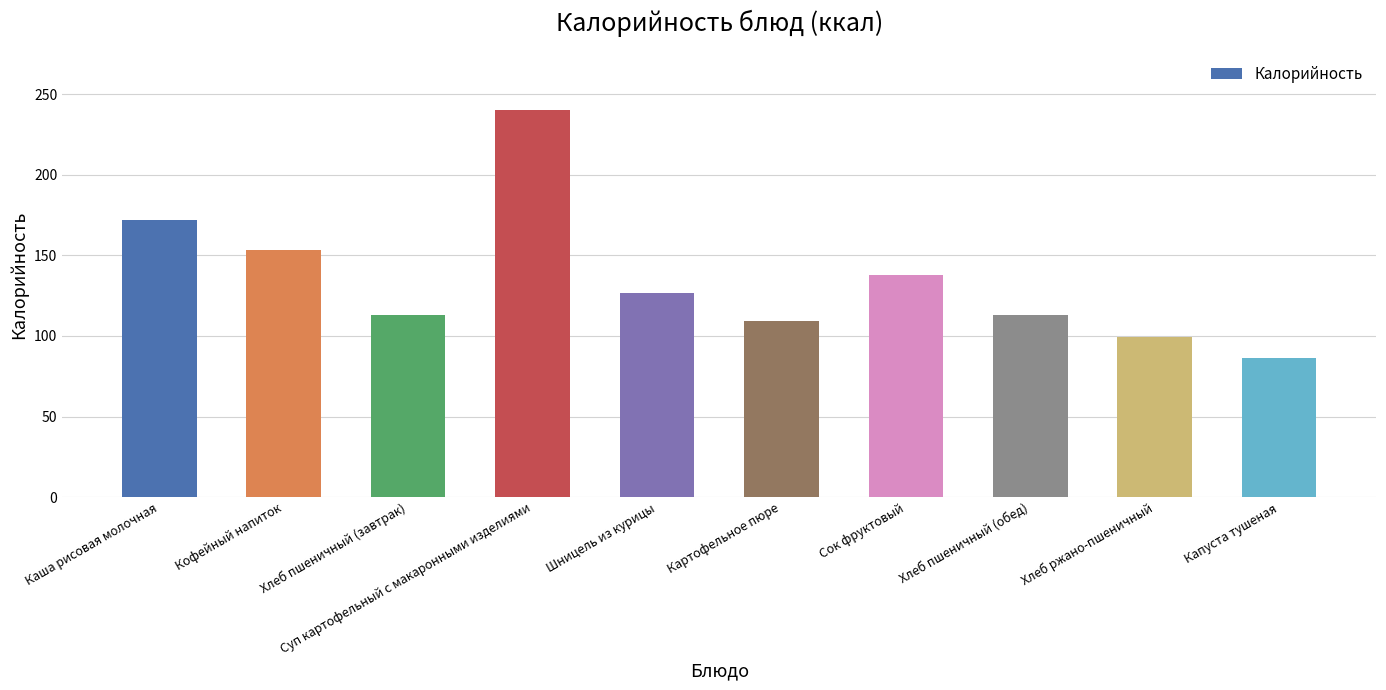

What is the greatest value displayed?

240.0